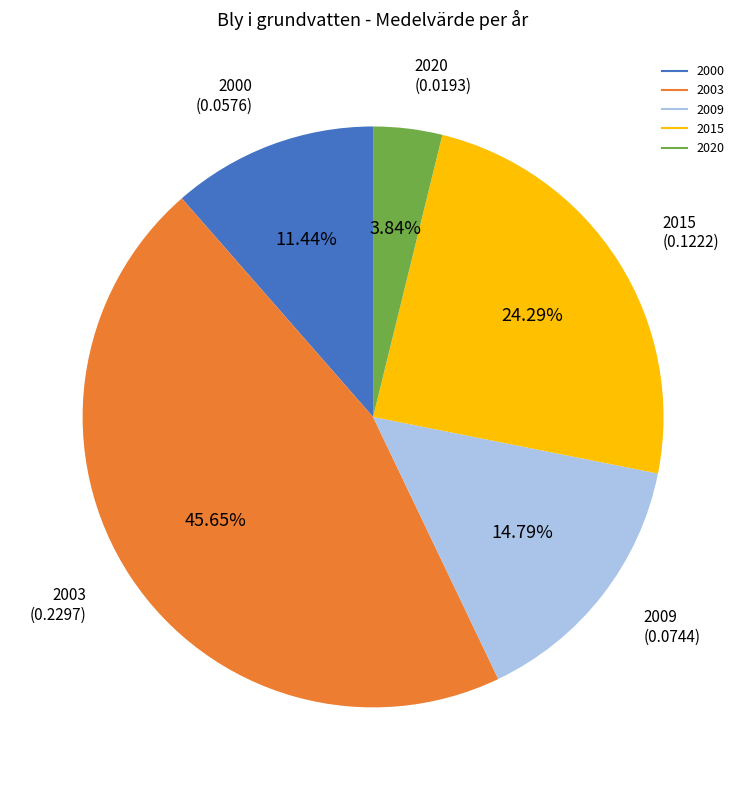

True or false: 2003 accounts for 58% of the total.

False